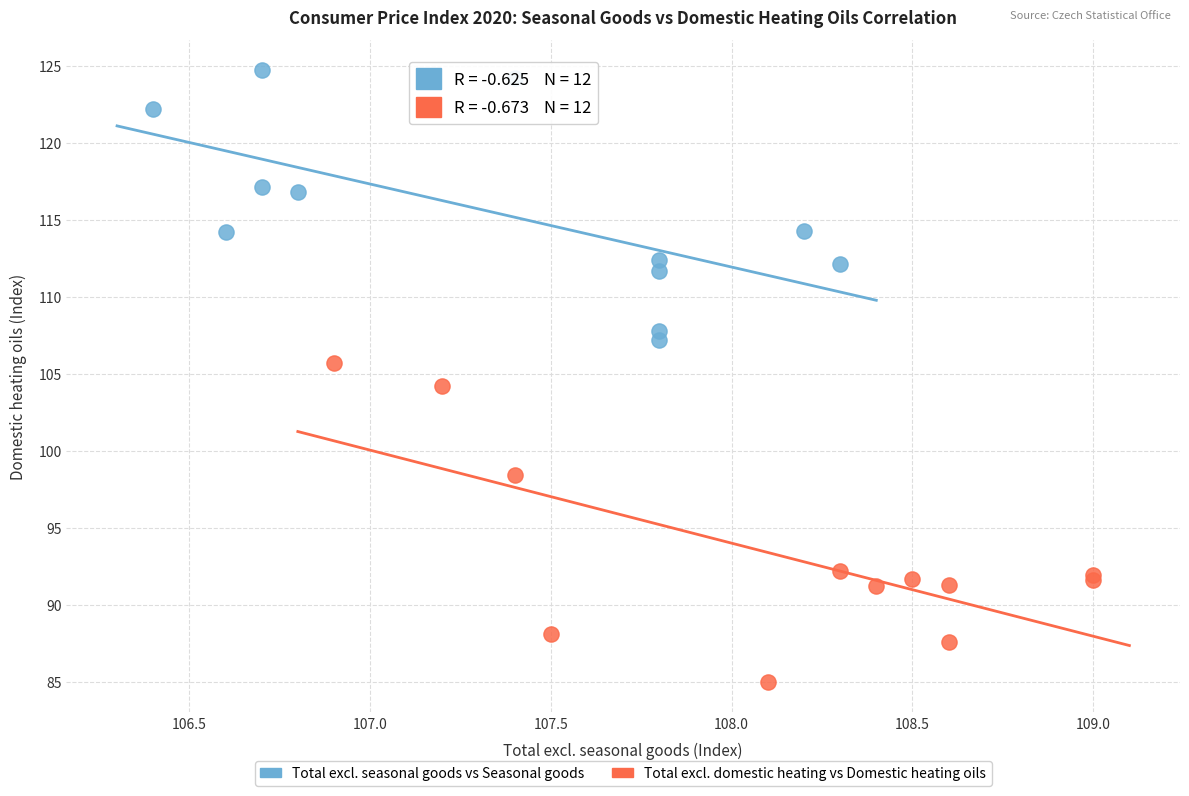

Which series contains the highest Y value?

Total excl. seasonal goods vs Seasonal goods